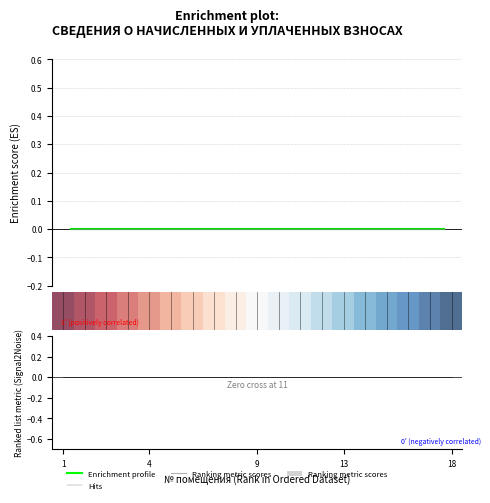

Count the number of categories in the chart.

19